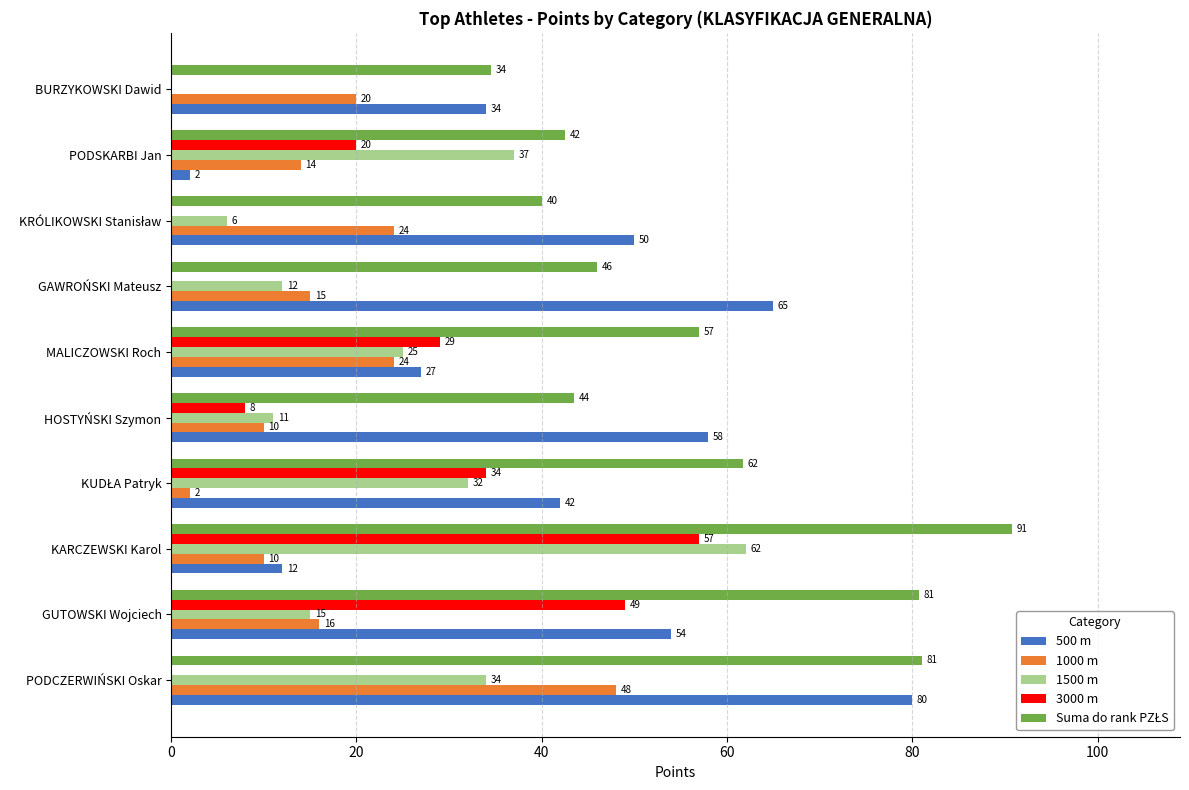

Count the number of data series in this chart.

5